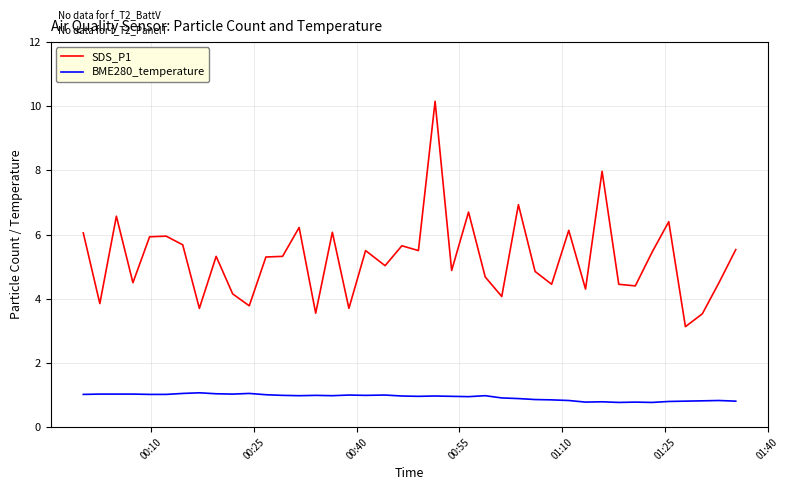

True or false: SDS_P1 and BME280_temperature cross at least once.

False